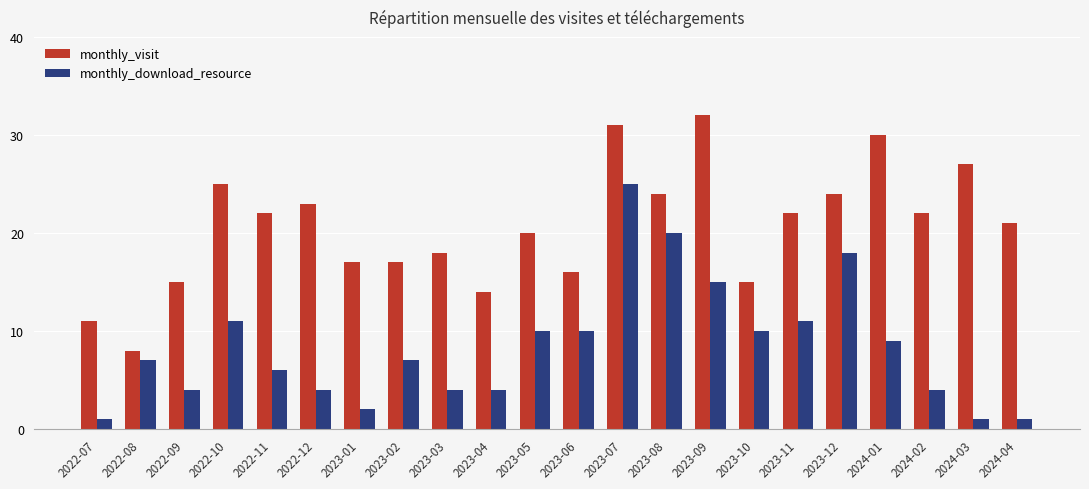

Which category has the lowest value in the monthly_visit series?

2022-08